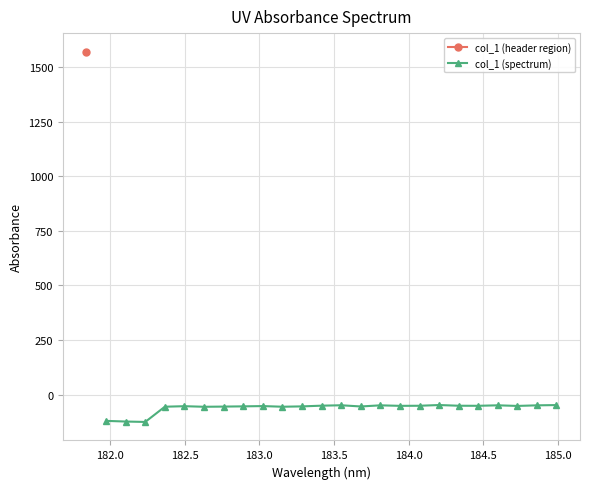

What is the value of the col_1 (spectrum) point at the 20th from the left?

-51.0